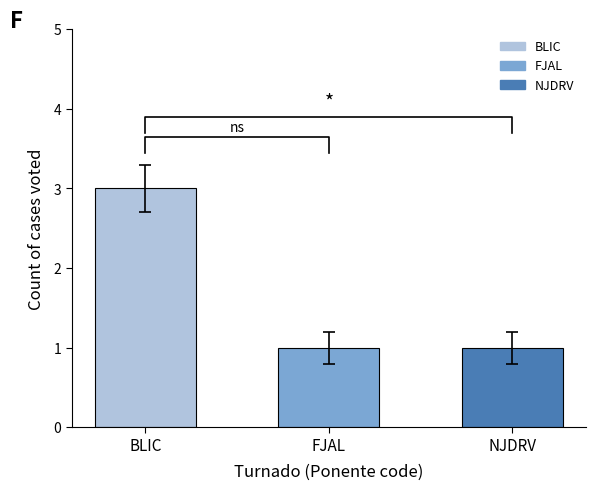

Reading right to left, extract all data points from this chart.

NJDRV=1	FJAL=1	BLIC=3